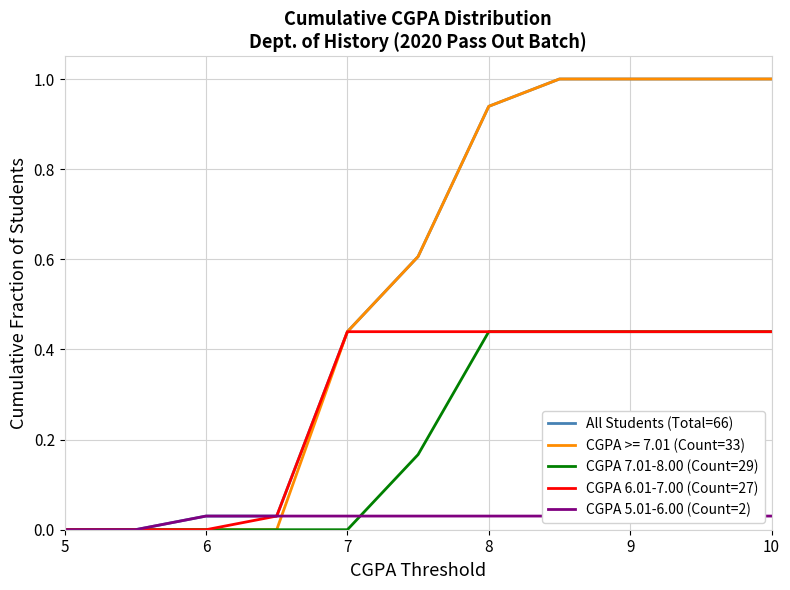

Is the value of All Students (Total=66) at 7 greater than the value of CGPA 7.01-8.00 (Count=29) at 5?

Yes